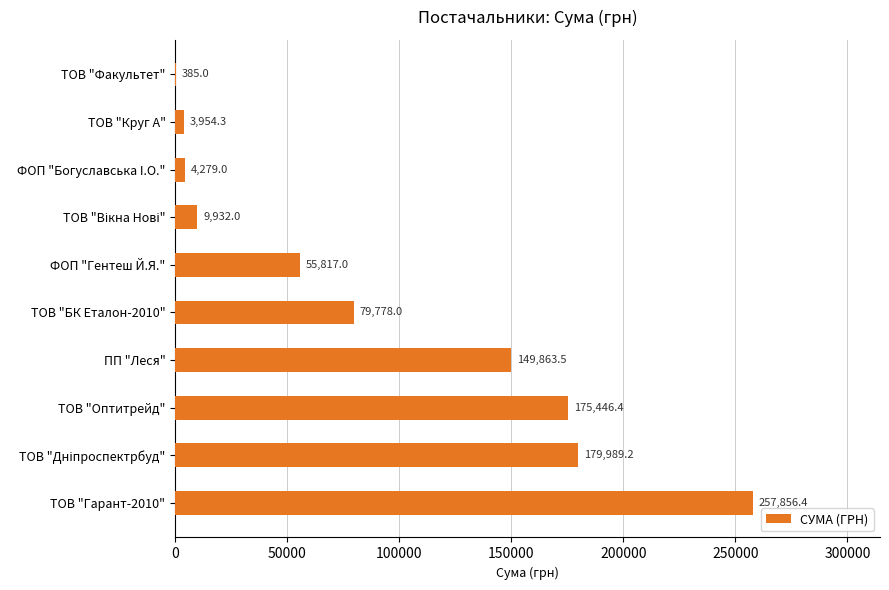

True or false: the data shows 79778.0 at ТОВ "БК Еталон-2010".

True